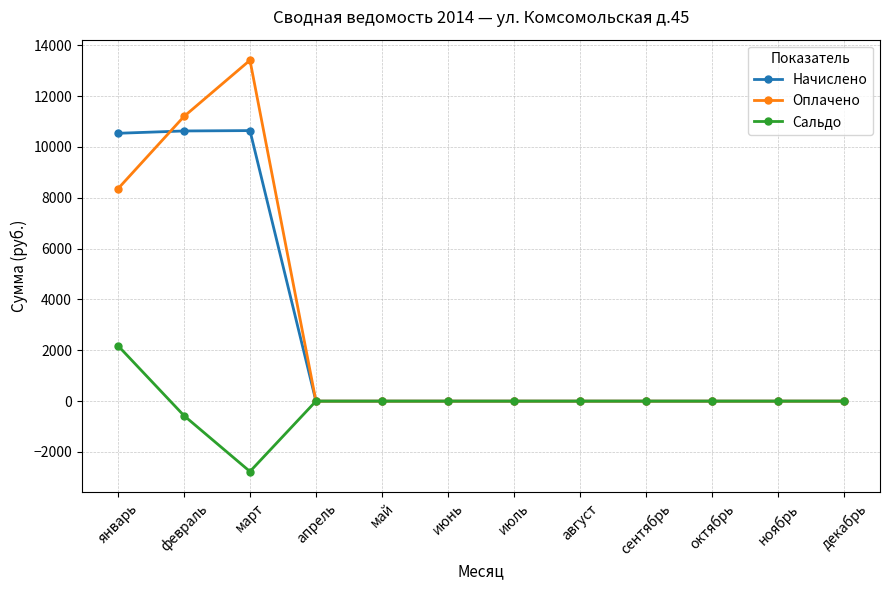

What is the highest value of the Начислено series?

10640.7